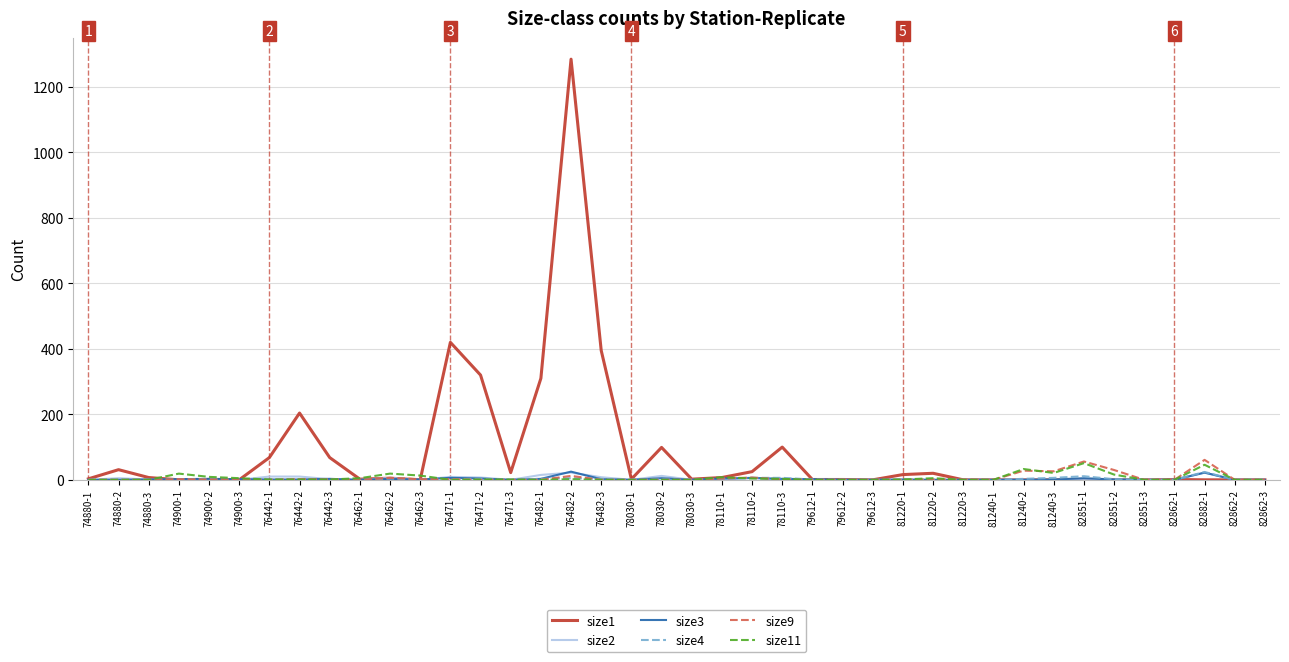

How many lines are shown in the chart?

6